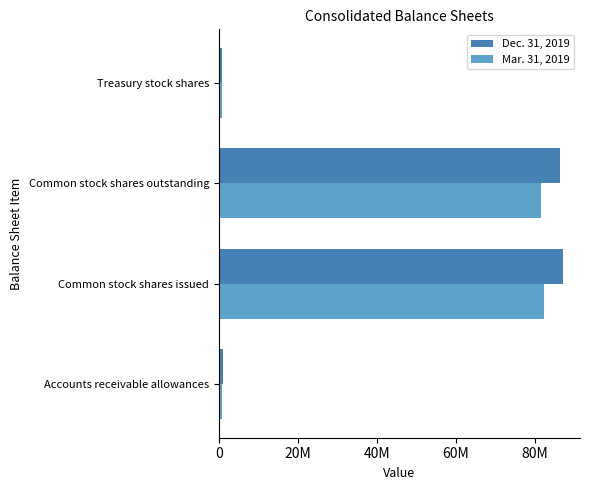

Reading right to left, transcribe all the data shown in this chart.

Dec. 31, 2019: 754599	86322965	87057421	1101000
Mar. 31, 2019: 754599	81620485	82354940	895000